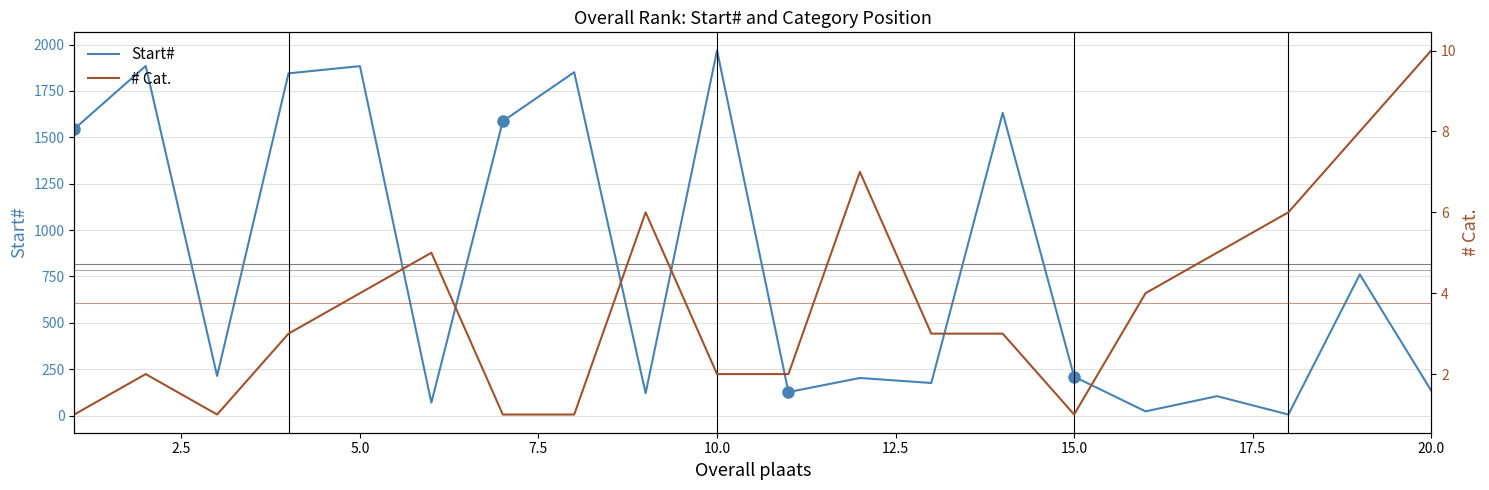

The value of Start# at 17.5 is 826. True or false?

False